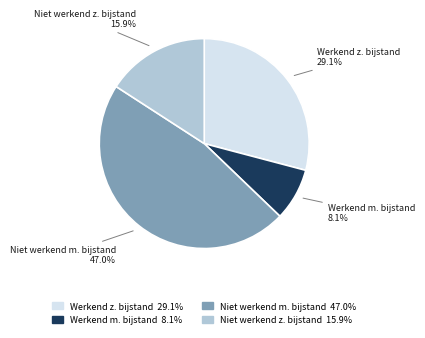

Is there a majority slice in this chart?

No